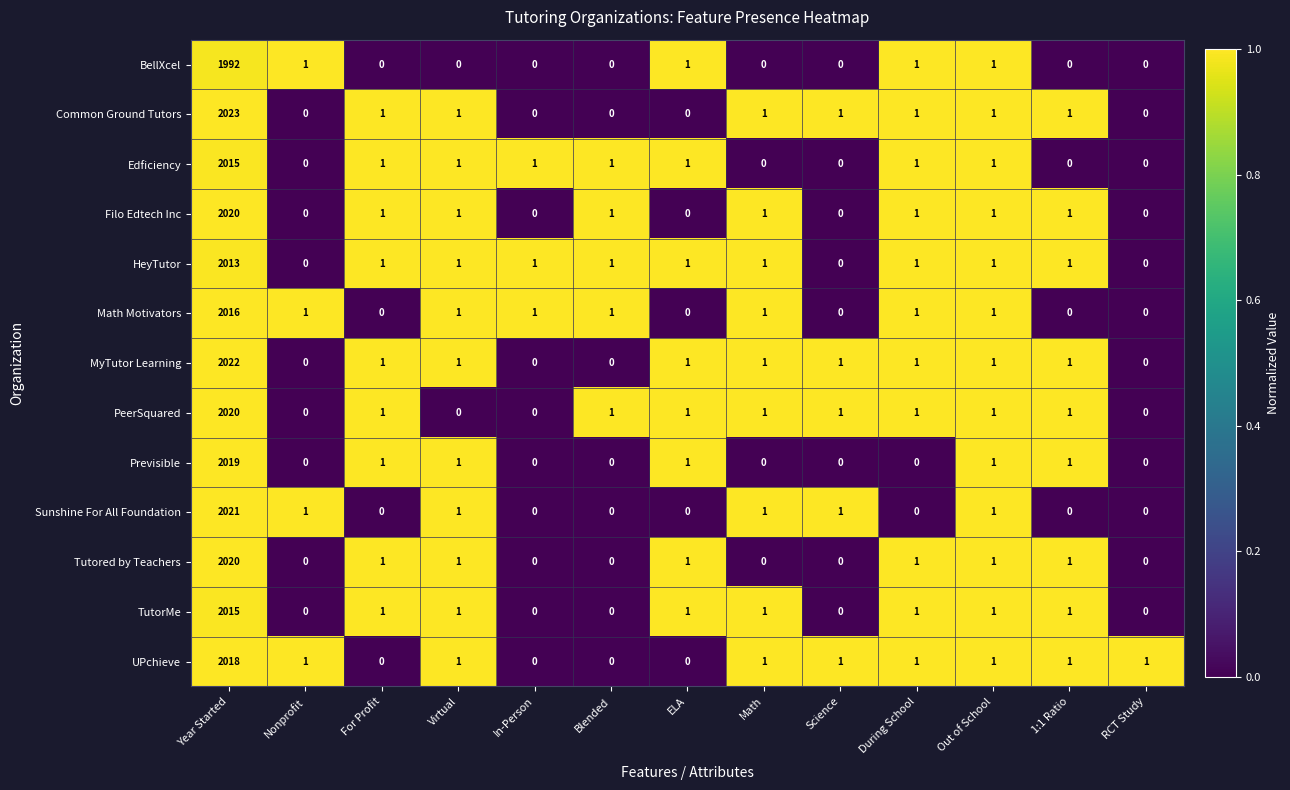

Is it true that PeerSquared equals 0 at RCT Study?

True